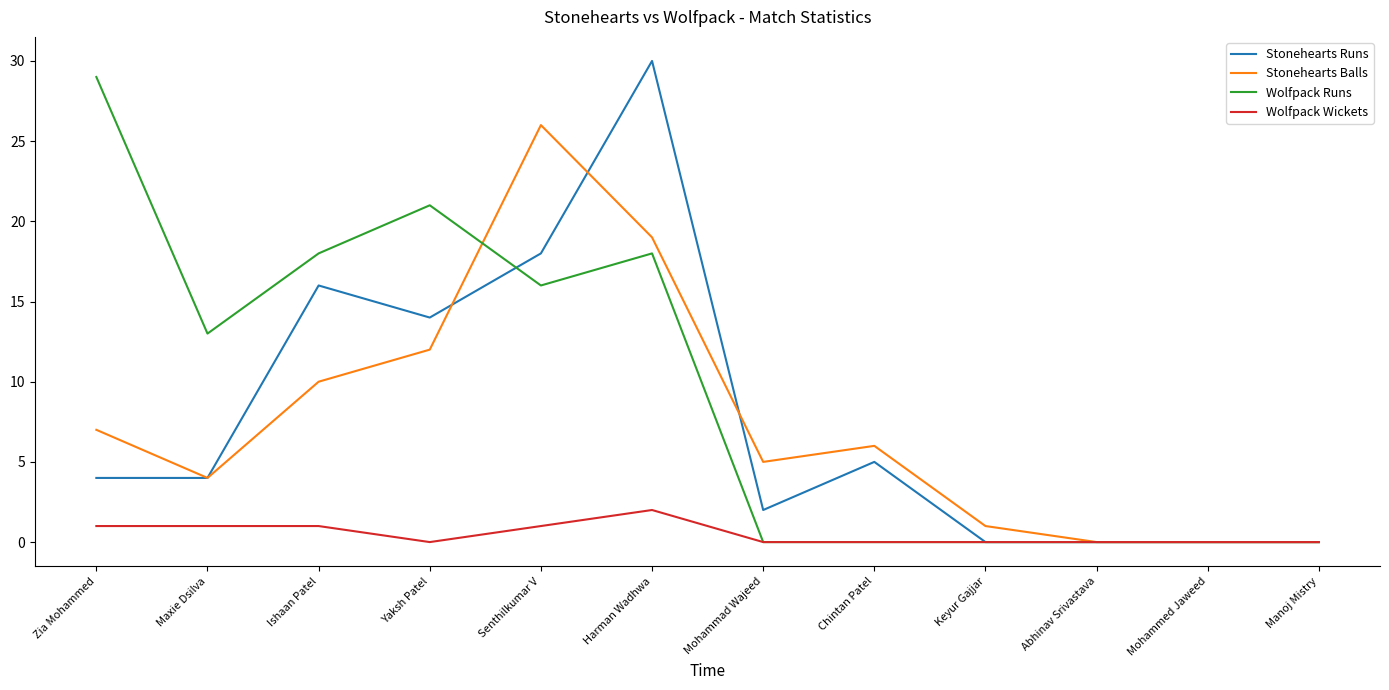

Is it true that Wolfpack Wickets equals 1 at Harman Wadhwa?

False